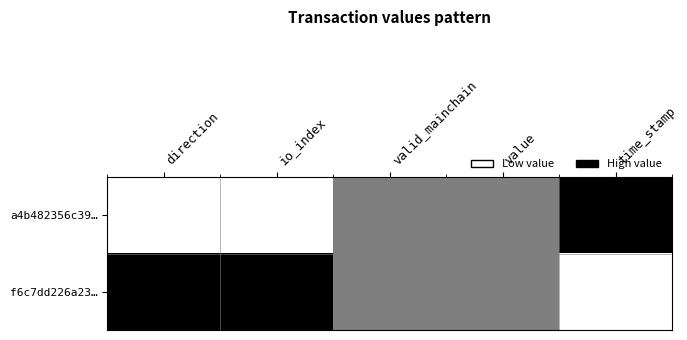

At how many categories does at least one series exceed 0?

5